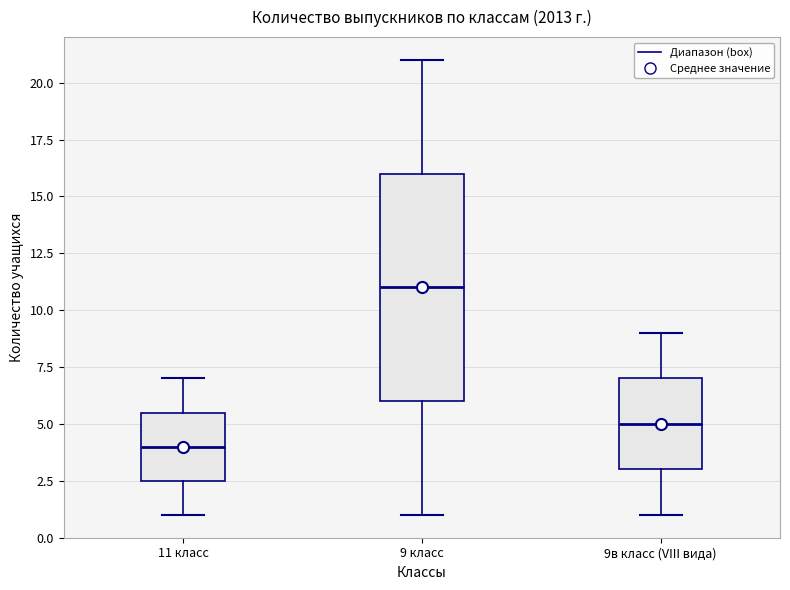

Reading left to right, read every box against the y-axis: the position of its median line, the range the box covers, and the ends of its whiskers. The values are not printed on the chart, so give them approximately, as read against the axis.

11 класс: median 4.0, box 2.5 to 5.5, whiskers 1.0 to 7.0
9 класс: median 11.0, box 6.0 to 16.0, whiskers 1.0 to 21.0
9в класс (VIII вида): median 5.0, box 3.0 to 7.0, whiskers 1.0 to 9.0